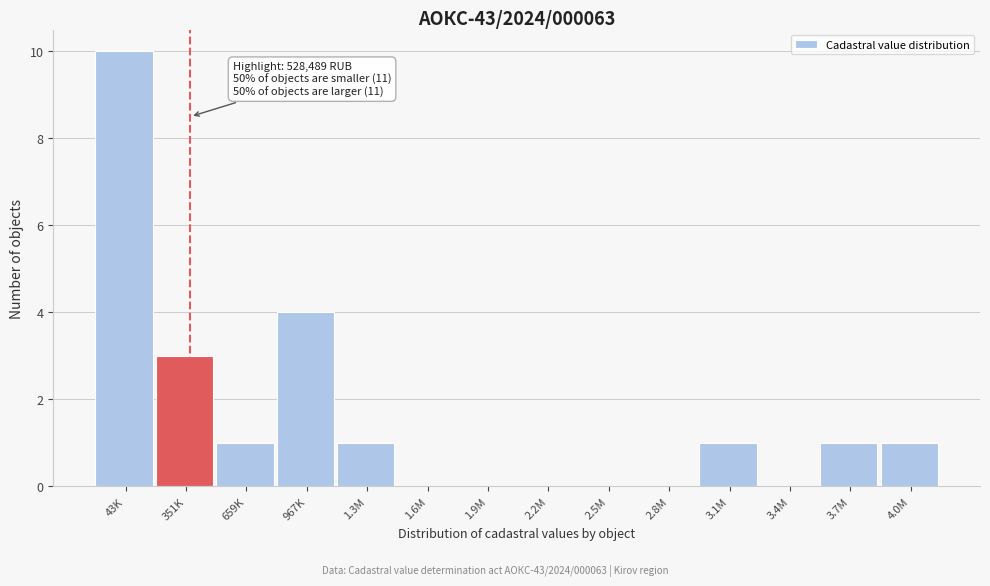

Reading left to right, extract all data points from this chart.

43K=10	351K=3	659K=1	967K=4	1.3M=1	1.6M=0	1.9M=0	2.2M=0	2.5M=0	2.8M=0	3.1M=1	3.4M=0	3.7M=1	4.0M=1